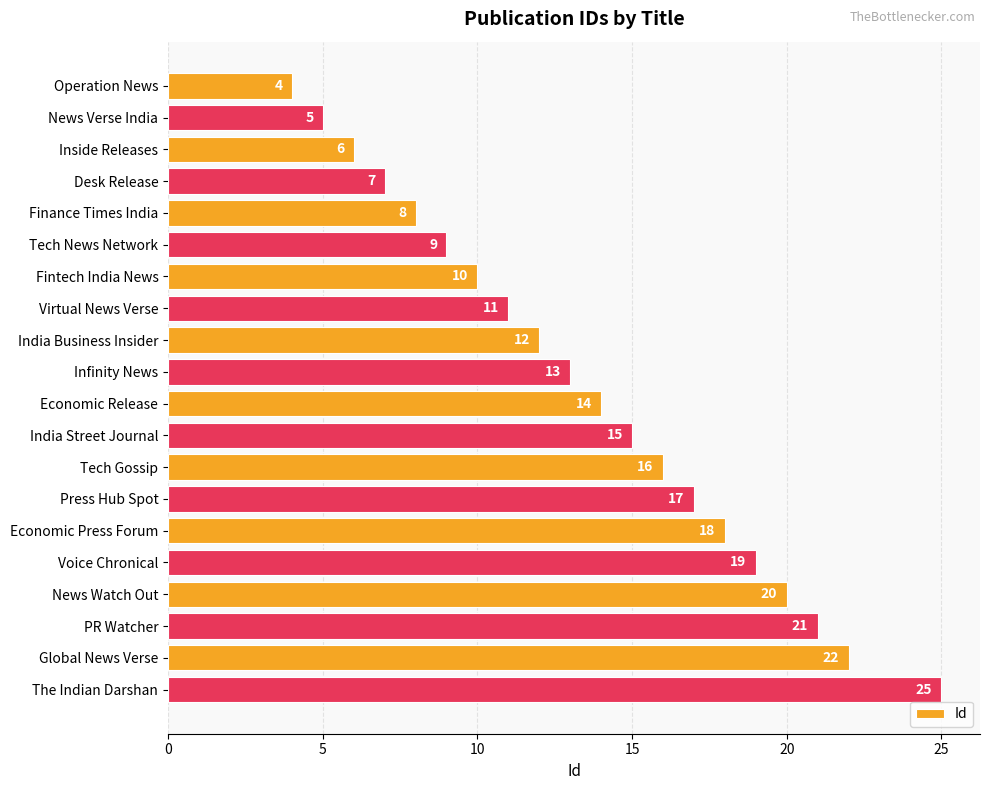

Which label corresponds to the largest value in the chart?

The Indian Darshan